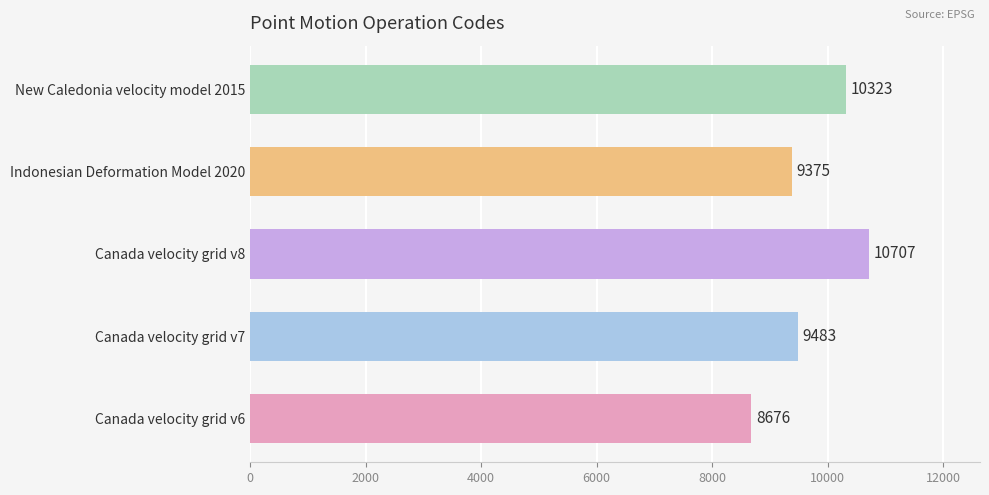

Reading top to bottom, extract all data points from this chart.

New Caledonia velocity model 2015=10323	Indonesian Deformation Model 2020=9375	Canada velocity grid v8=10707	Canada velocity grid v7=9483	Canada velocity grid v6=8676